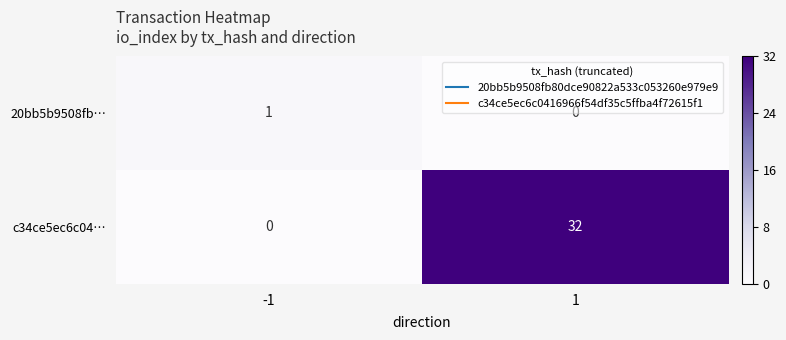

List the series in order of their peak value, highest first.

c34ce5ec6c04…, 20bb5b9508fb…